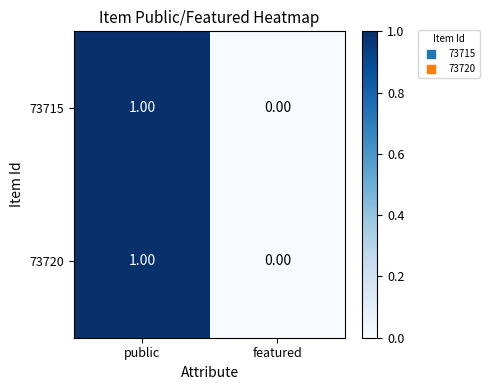

Rank the categories by 73715 value from lowest to highest.

featured, public